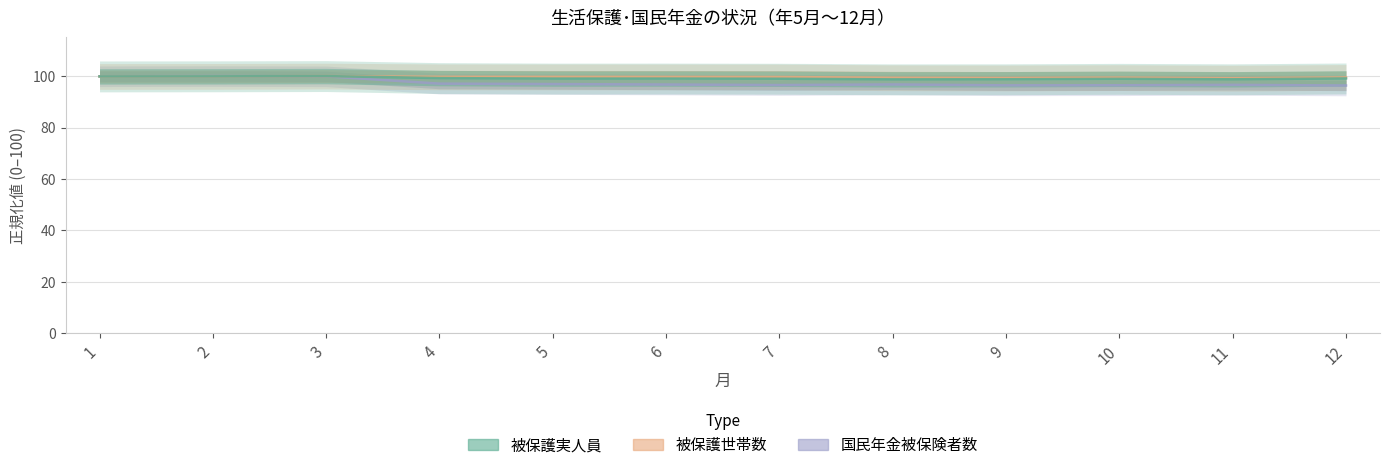

What is the value of the 国民年金被保険者数 point at the 8th from the left?

96.7